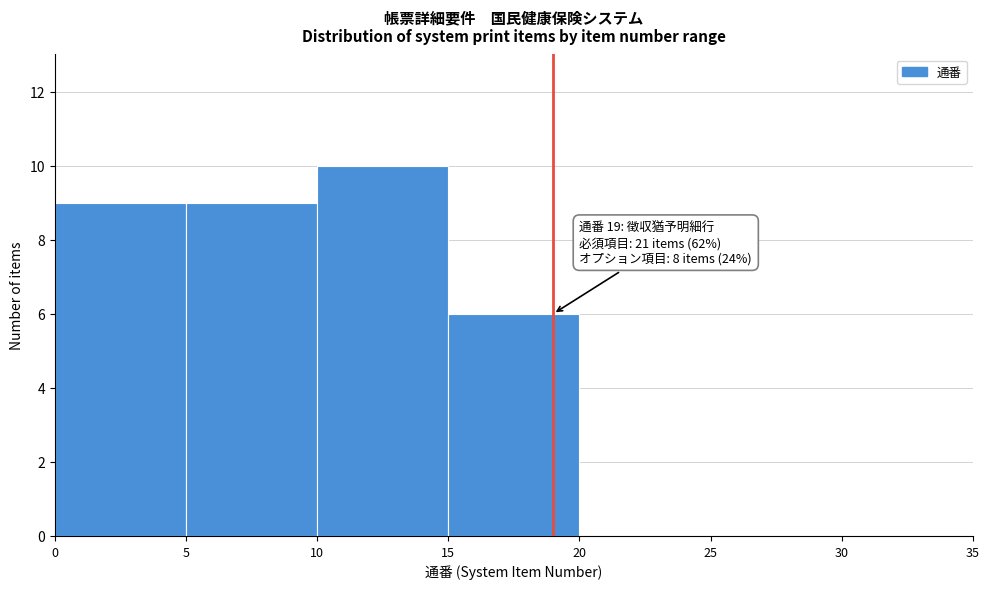

Over which range of the x-axis is the bar tallest?

10 to 15